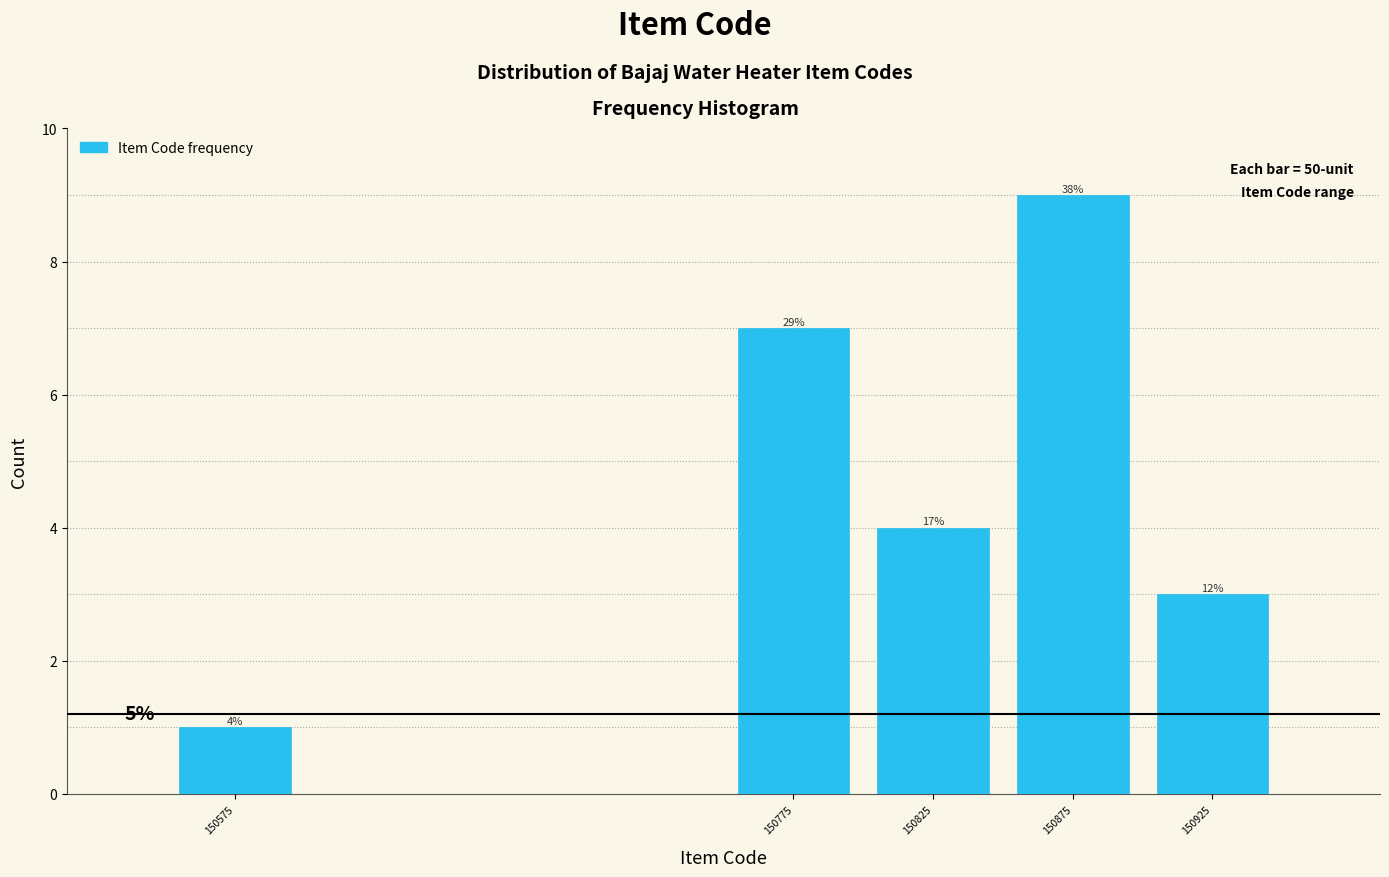

Does the chart contain any negative values?

No